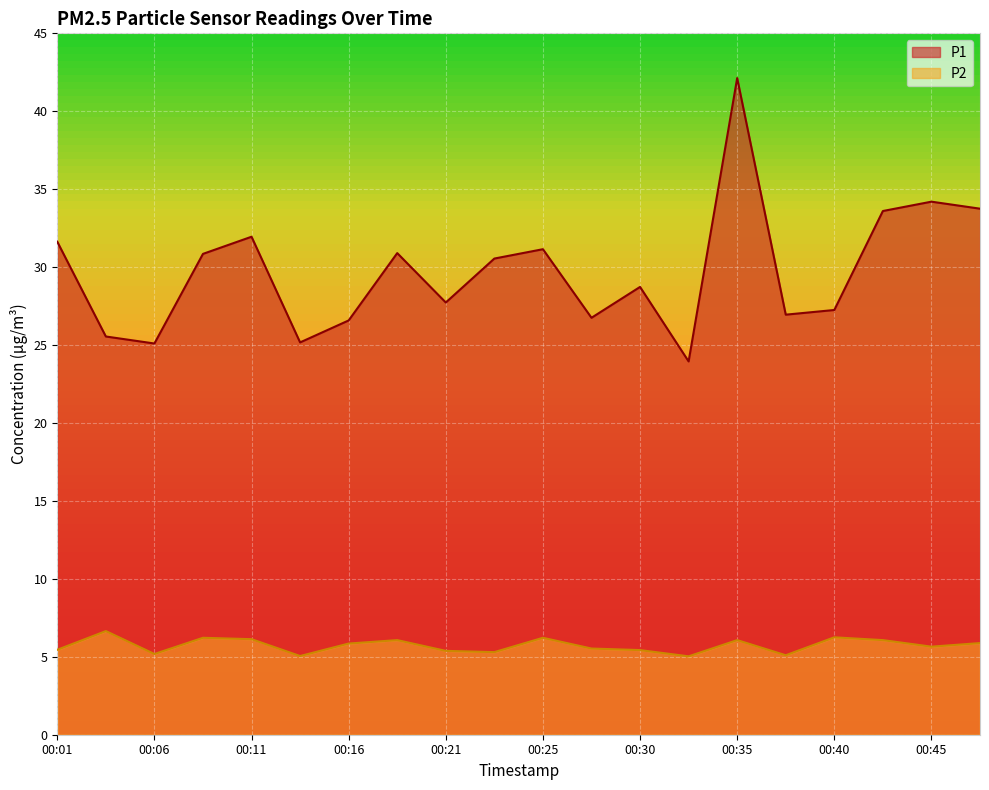

What is the difference between the P1 values at 00:11 and 00:40?

4.7